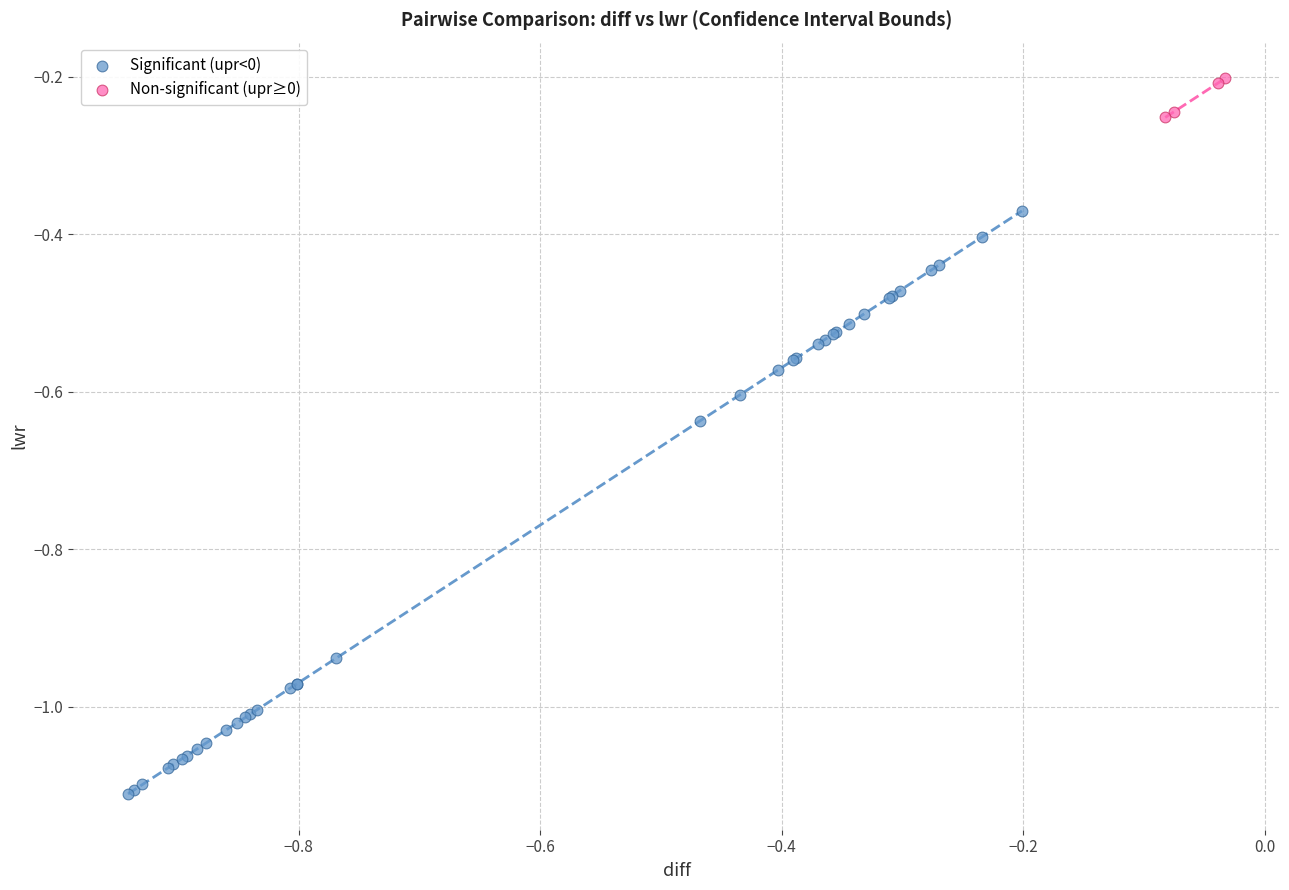

What are all the series names shown in the legend?

Significant (upr<0), Non-significant (upr≥0)